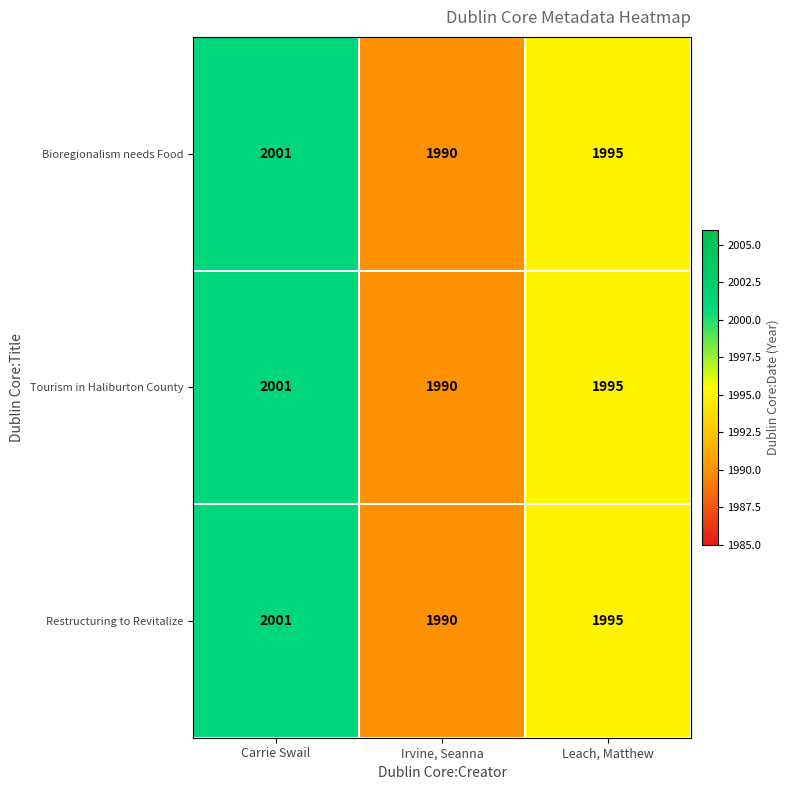

Count the Bioregionalism needs Food values in the range 1990 to 2001.

3